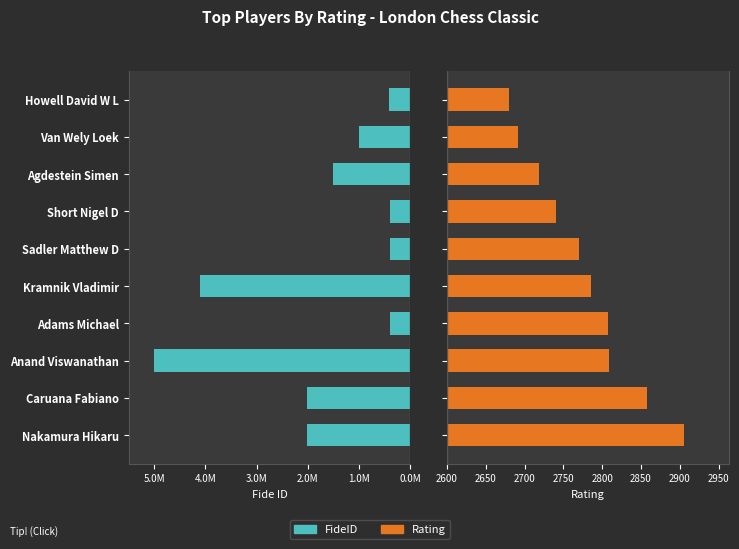

Rank the series by their maximum value, from lowest to highest.

Rating, FideID